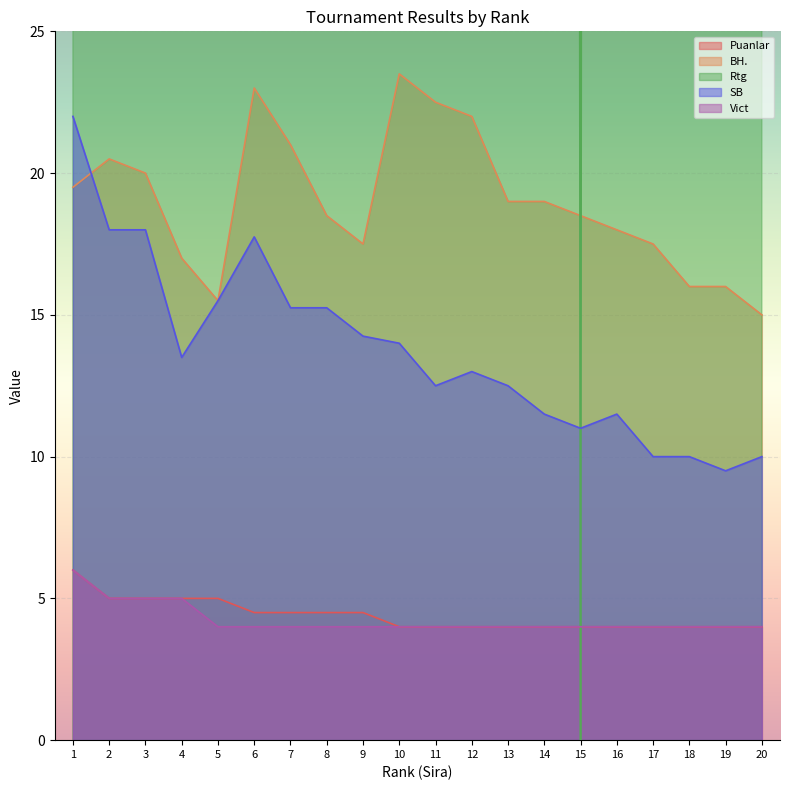

At which category is the sum across all series the highest?

3